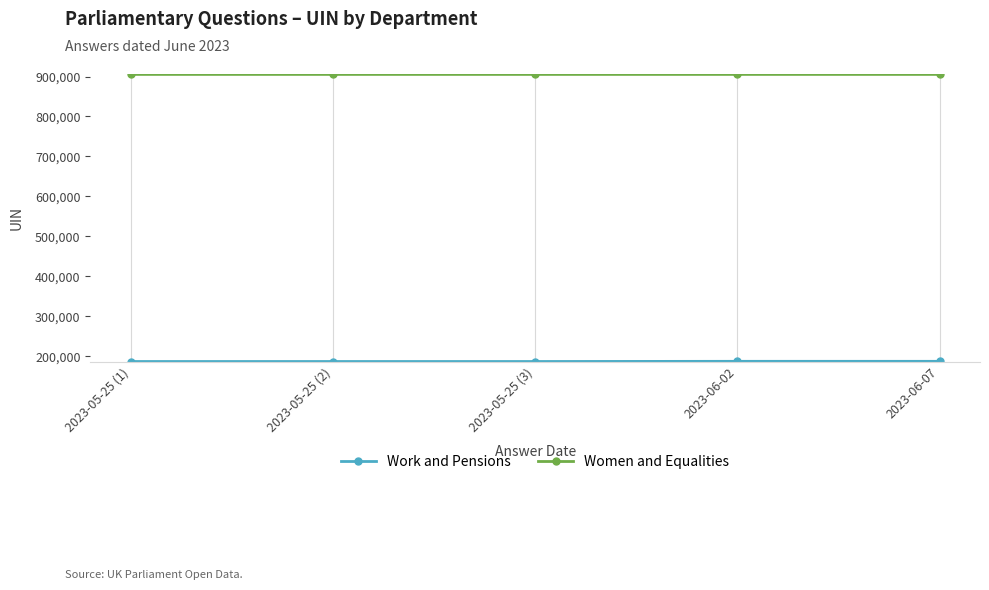

What is the spread (max minus min) of values at 2023-05-25 (3)?

718381